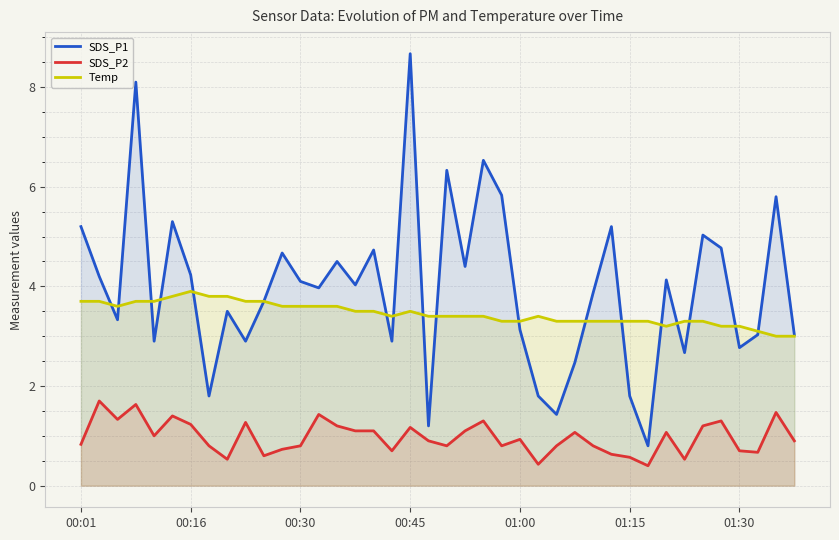

True or false: SDS_P1 and Temp cross at least once.

True